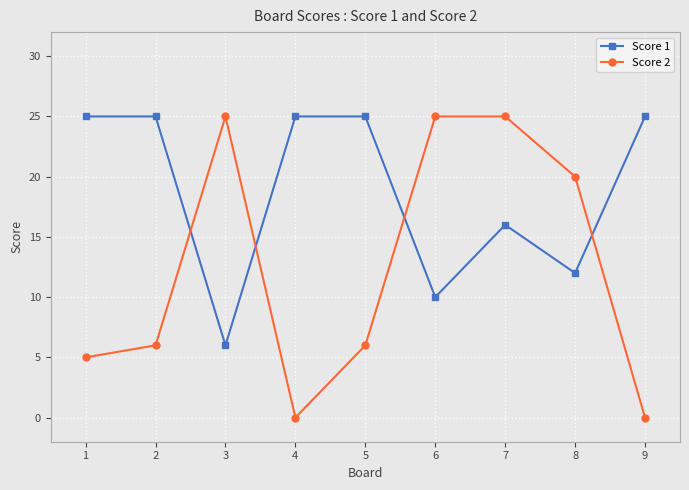

How many series are shown in this chart?

2